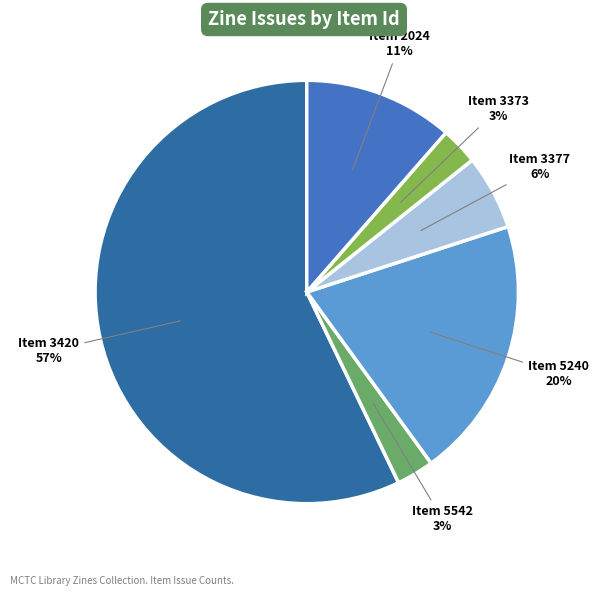

What is the largest slice in the pie chart?

Item 3420